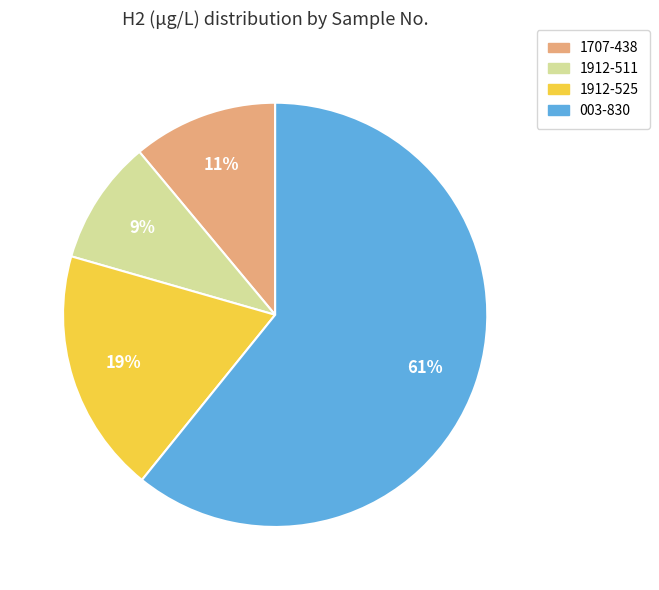

Does 003-830 represent more than half of the total?

Yes